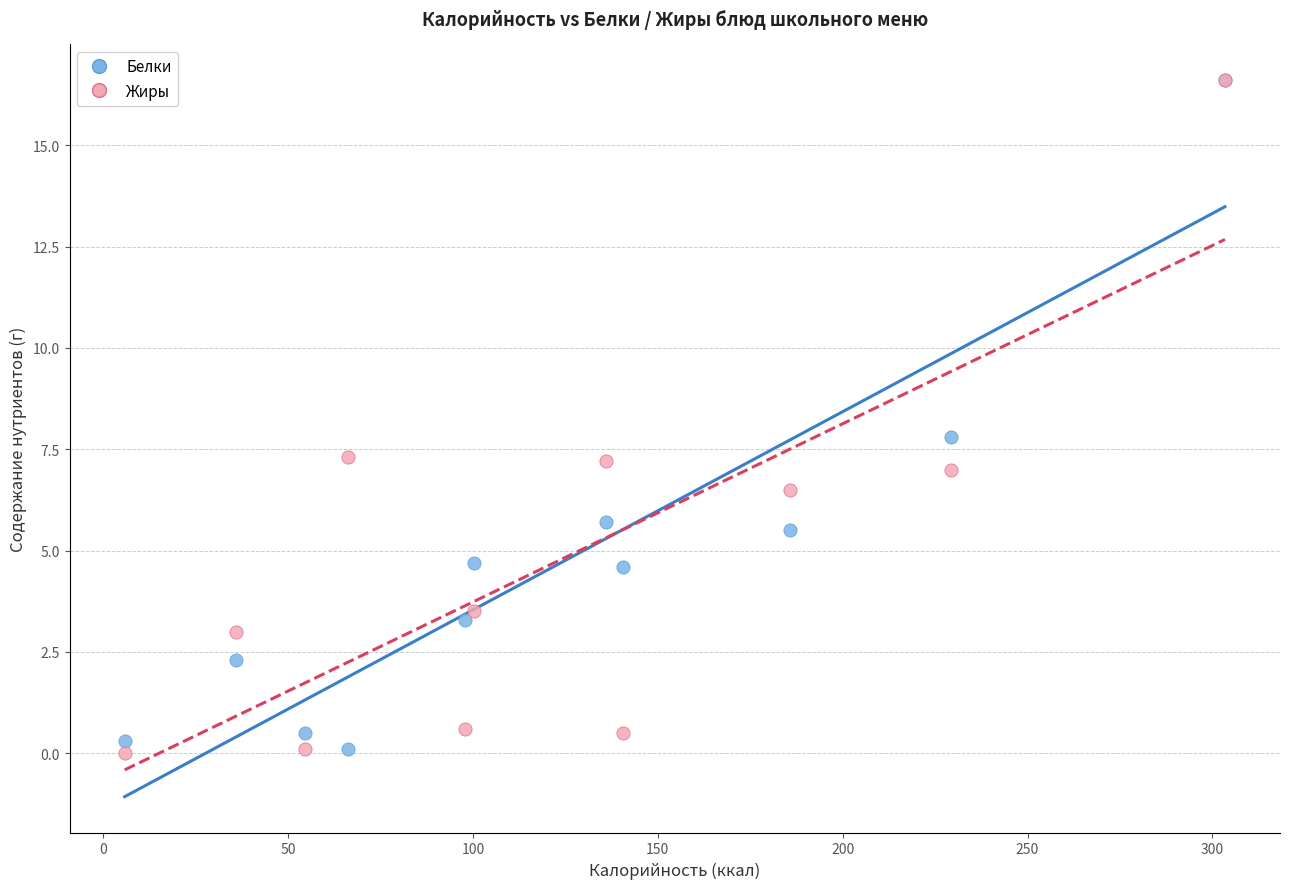

Across all series, what Y value is closest to 8?

7.8